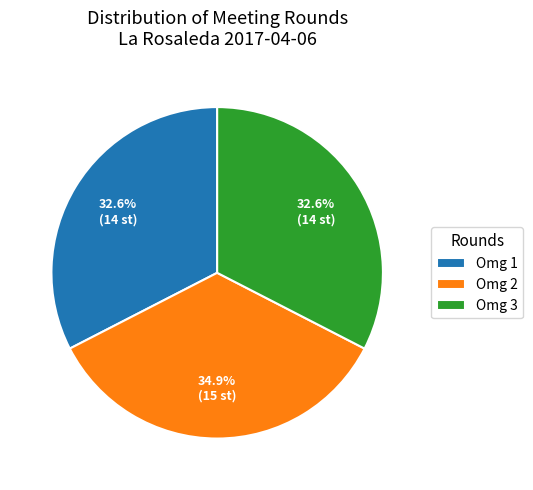

What is the total percentage of Omg 1 and Omg 3?

65.1%